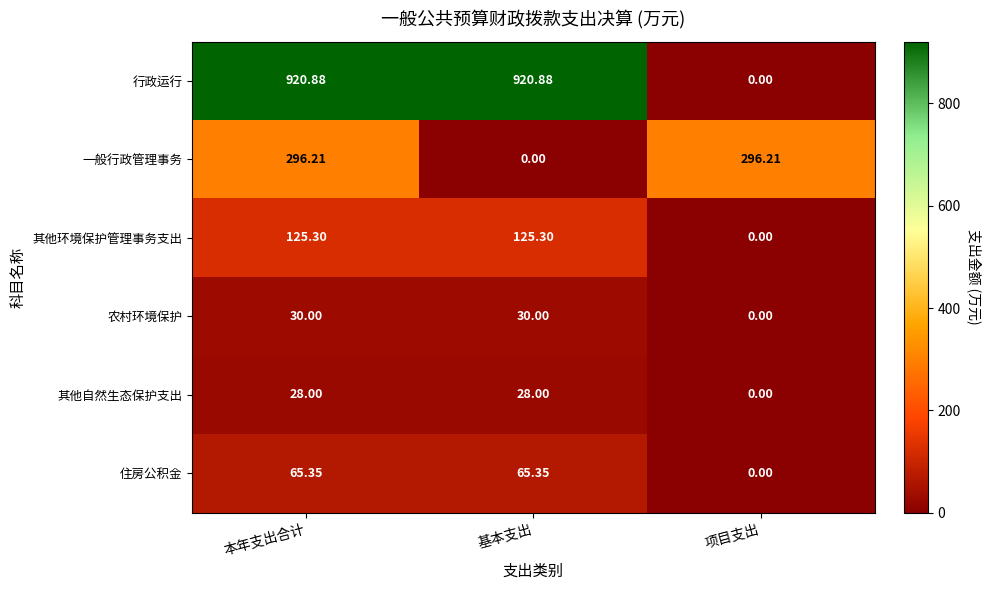

What is the spread (max minus min) of values at 项目支出?

296.2